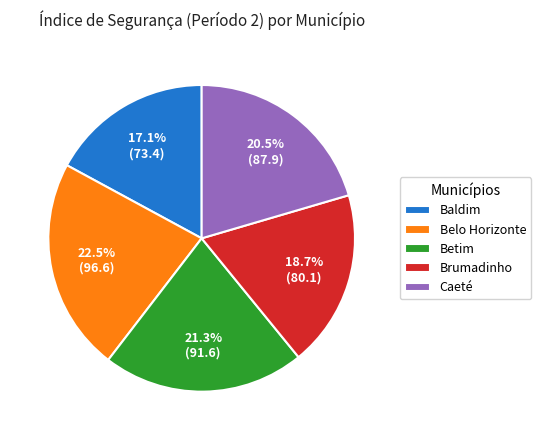

Is there any slice that represents more than half of the pie?

No